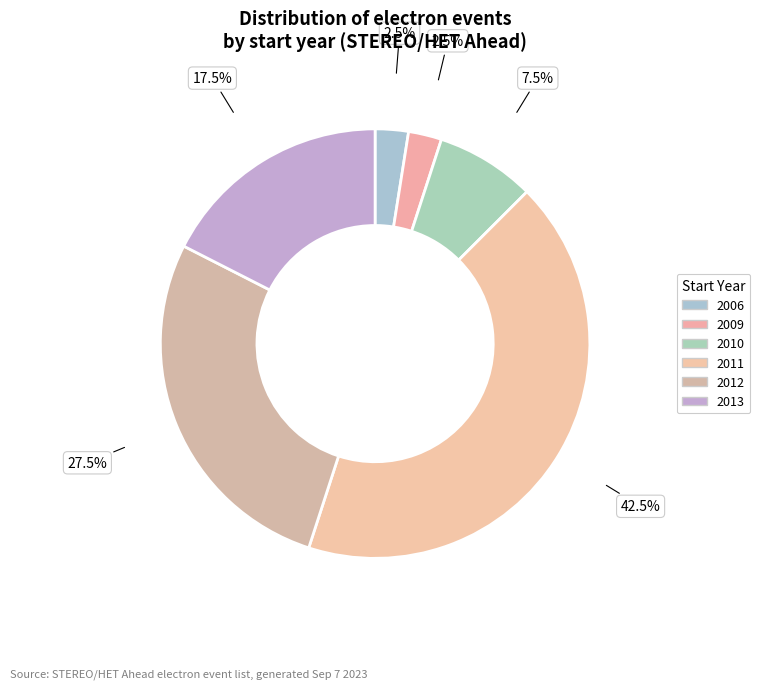

Count the number of slices in the pie.

6